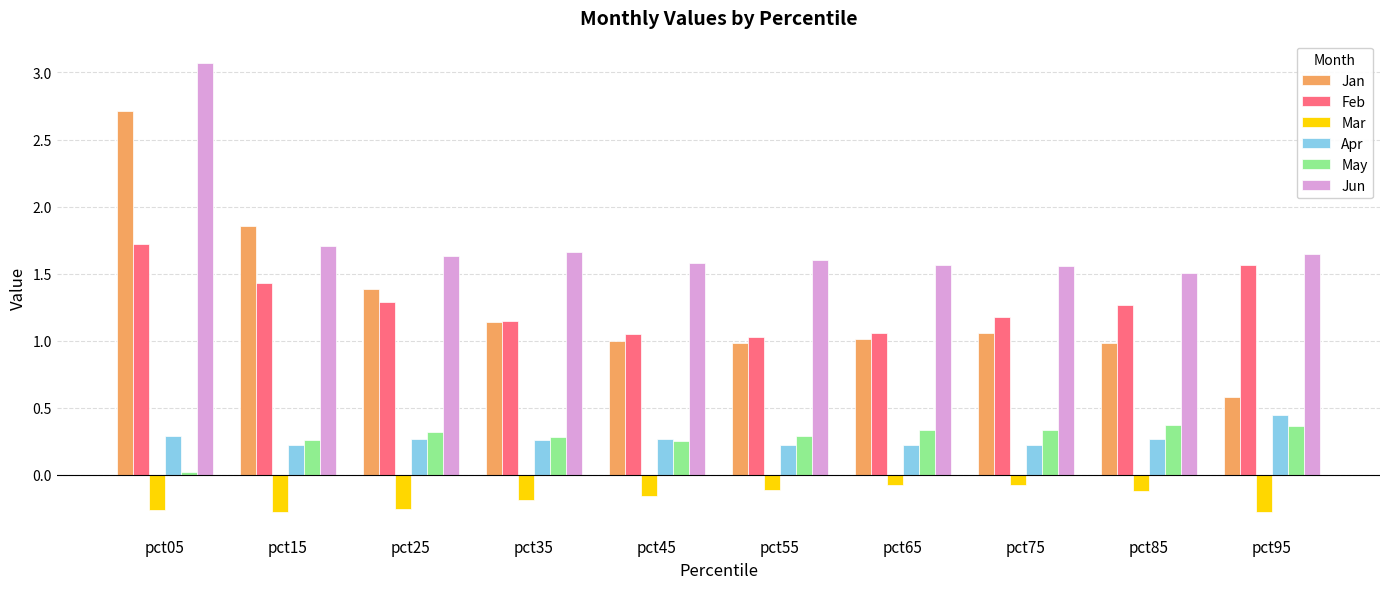

What is the difference between the maximum and minimum values in the Mar series?

0.2